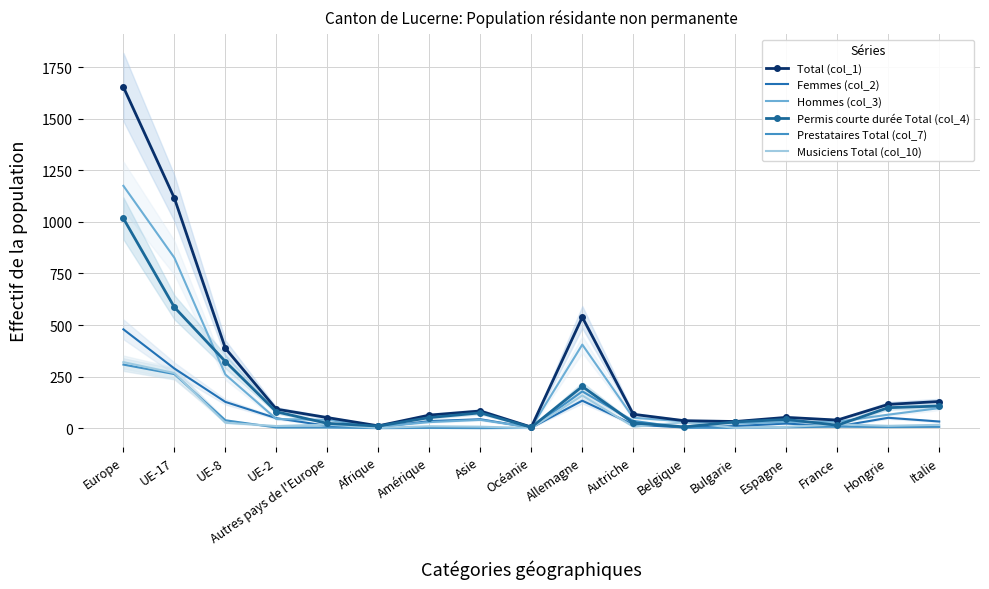

True or false: Femmes (col_2) has a value of 7 at Autres pays de l'Europe.

False